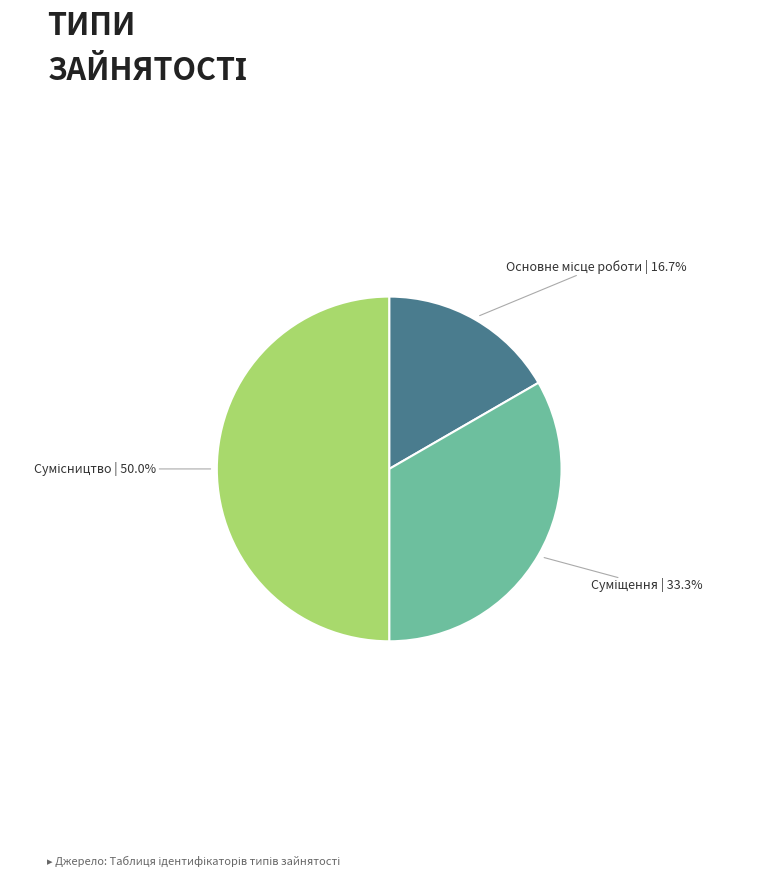

How many slices are in this pie chart?

3